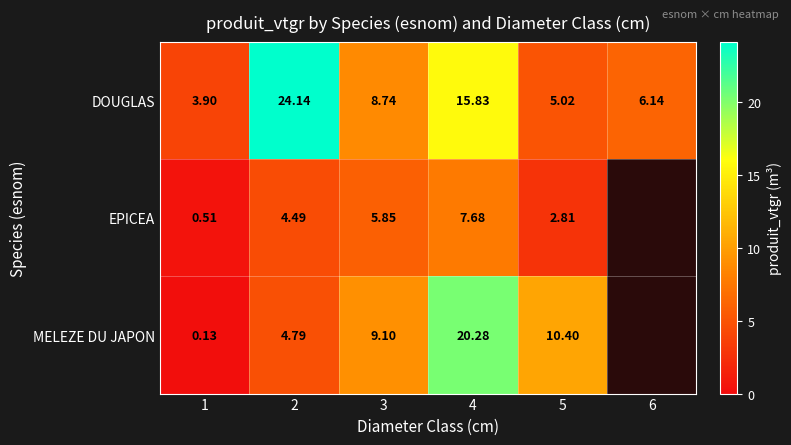

Between 2 and 4, which series saw the biggest shift?

MELEZE DU JAPON